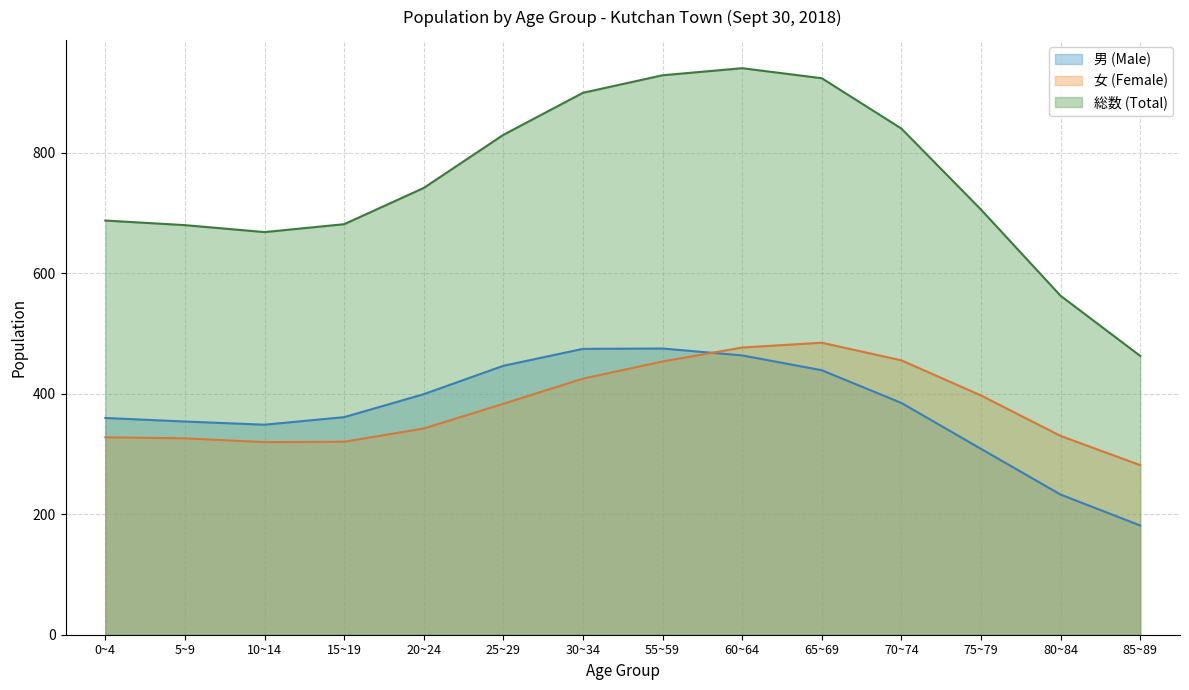

Which series changed the most between 5~9 and 20~24?

総数 (Total)